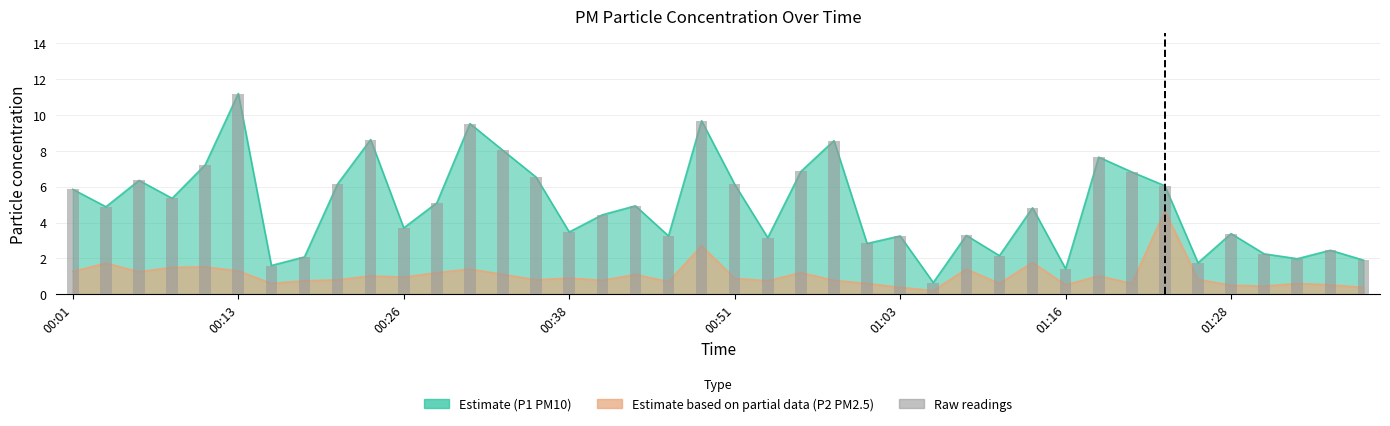

What is the difference between the values at 15 and 26?

2.8